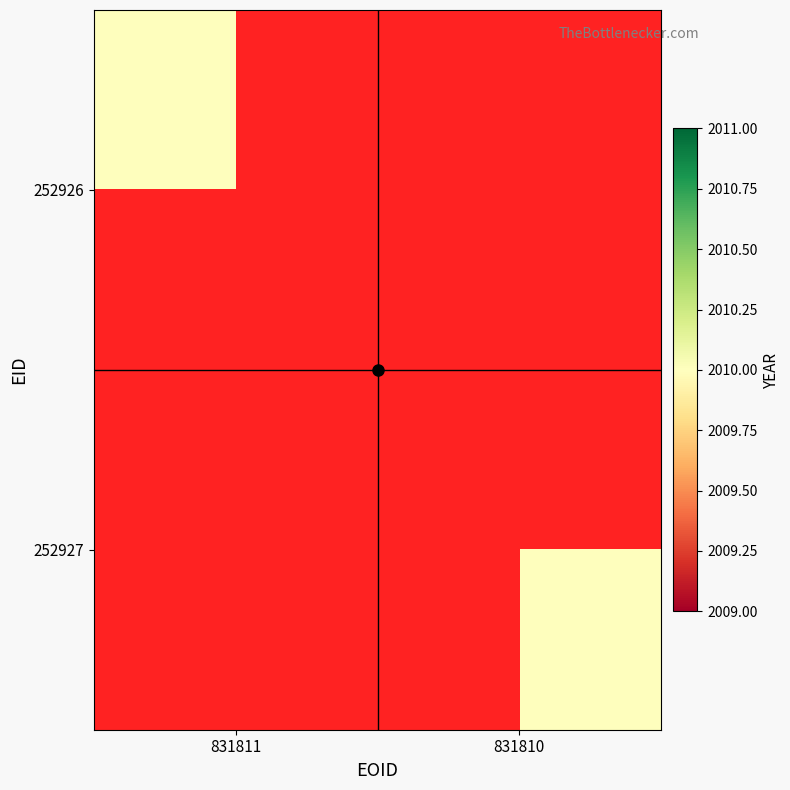

At which category does the chart reach its minimum across all series?

831810